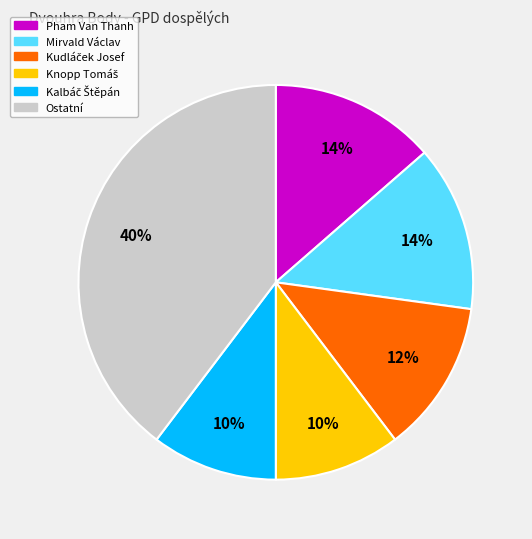

Count the number of slices in the pie.

6